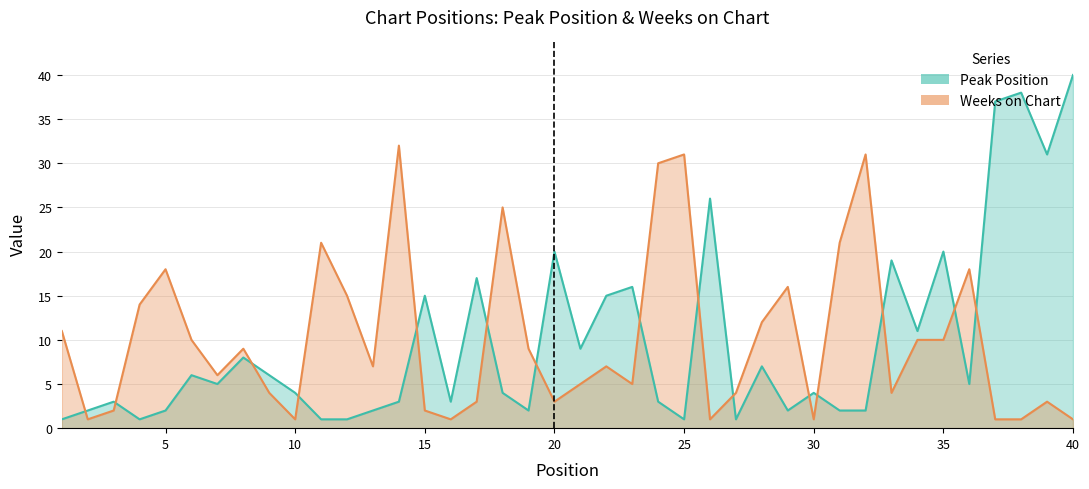

Which category has the highest value across all series?

40